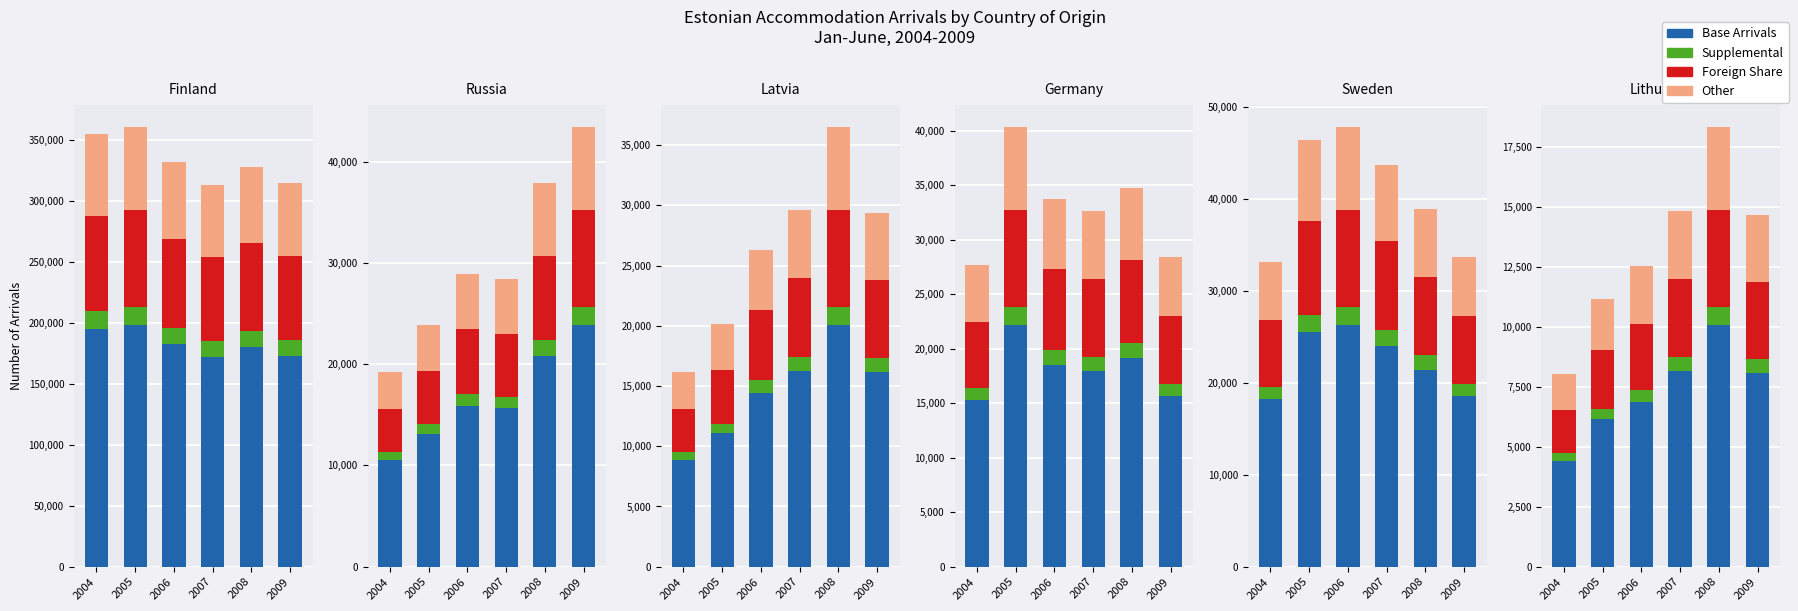

At which label does Supplemental first exceed 586?

2007